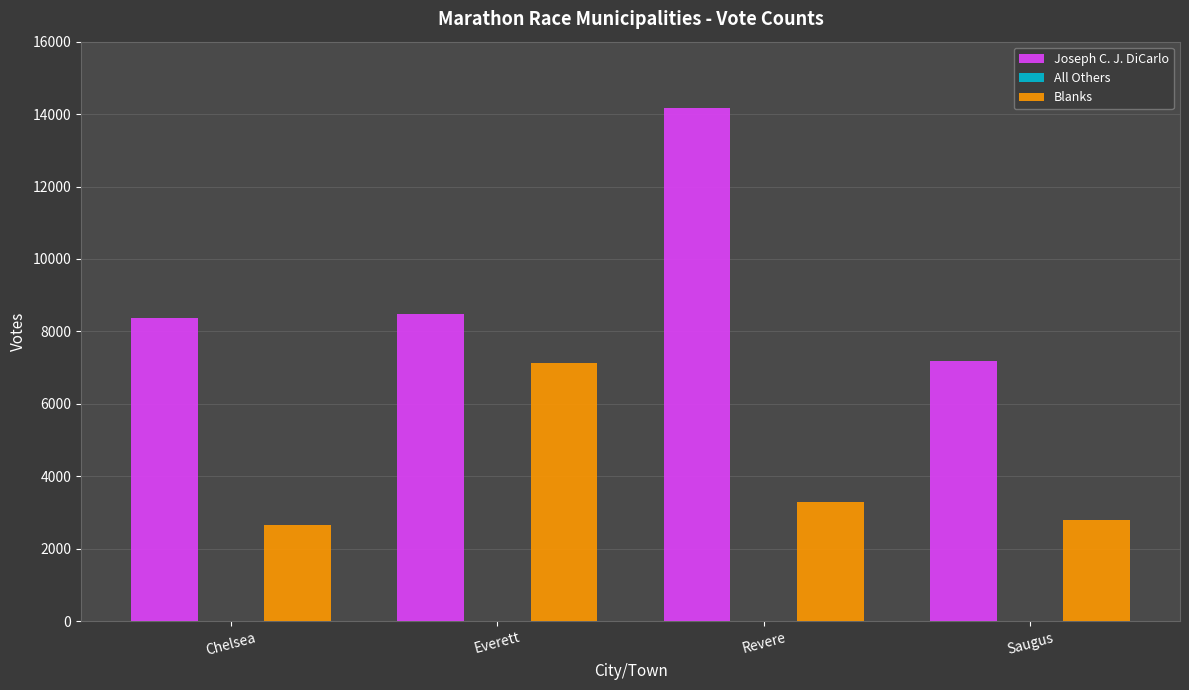

Does the chart contain stacked bars?

No